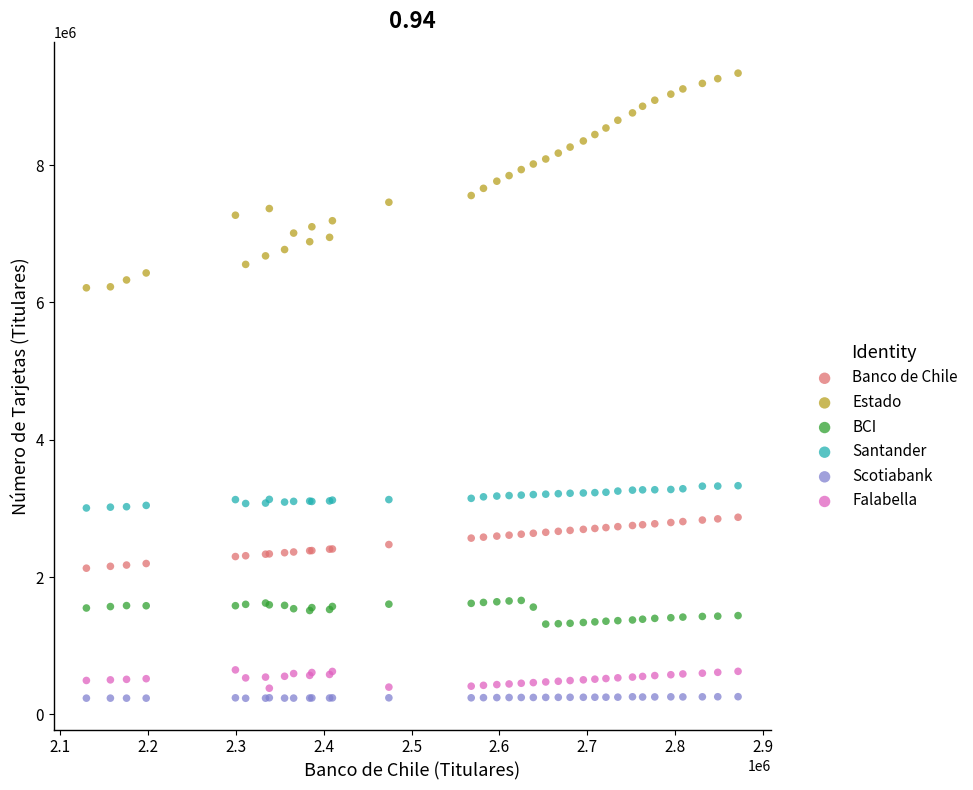

Which series reaches the maximum Y coordinate?

Estado